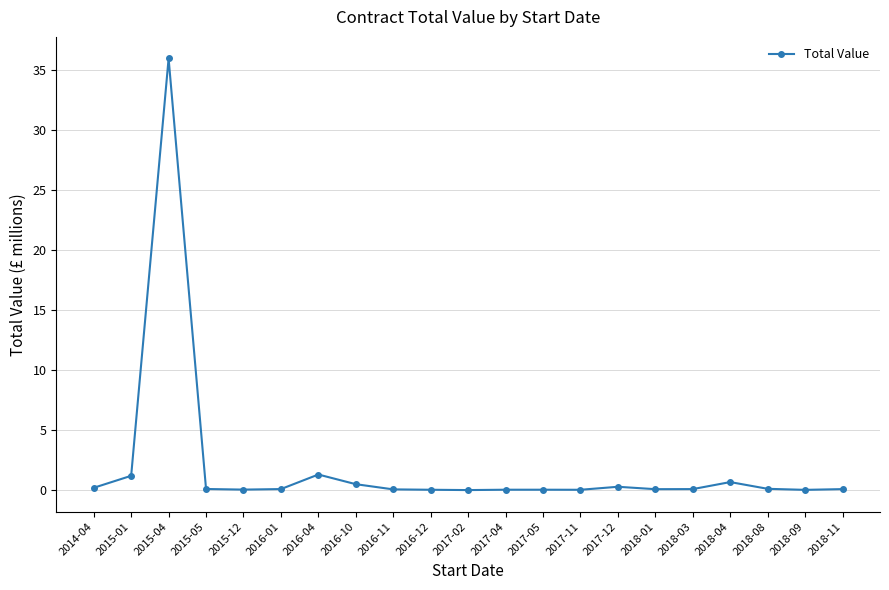

Is it true that the value at 2018-04 is 0.7?

True